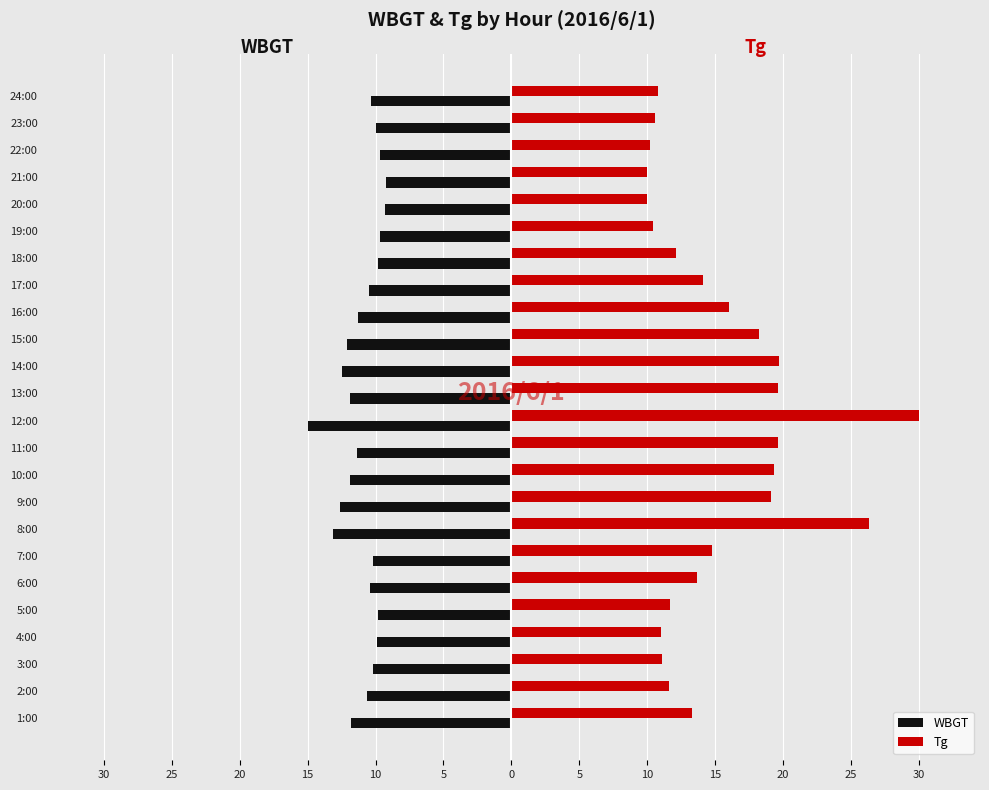

What are all the series names shown in the legend?

WBGT, Tg